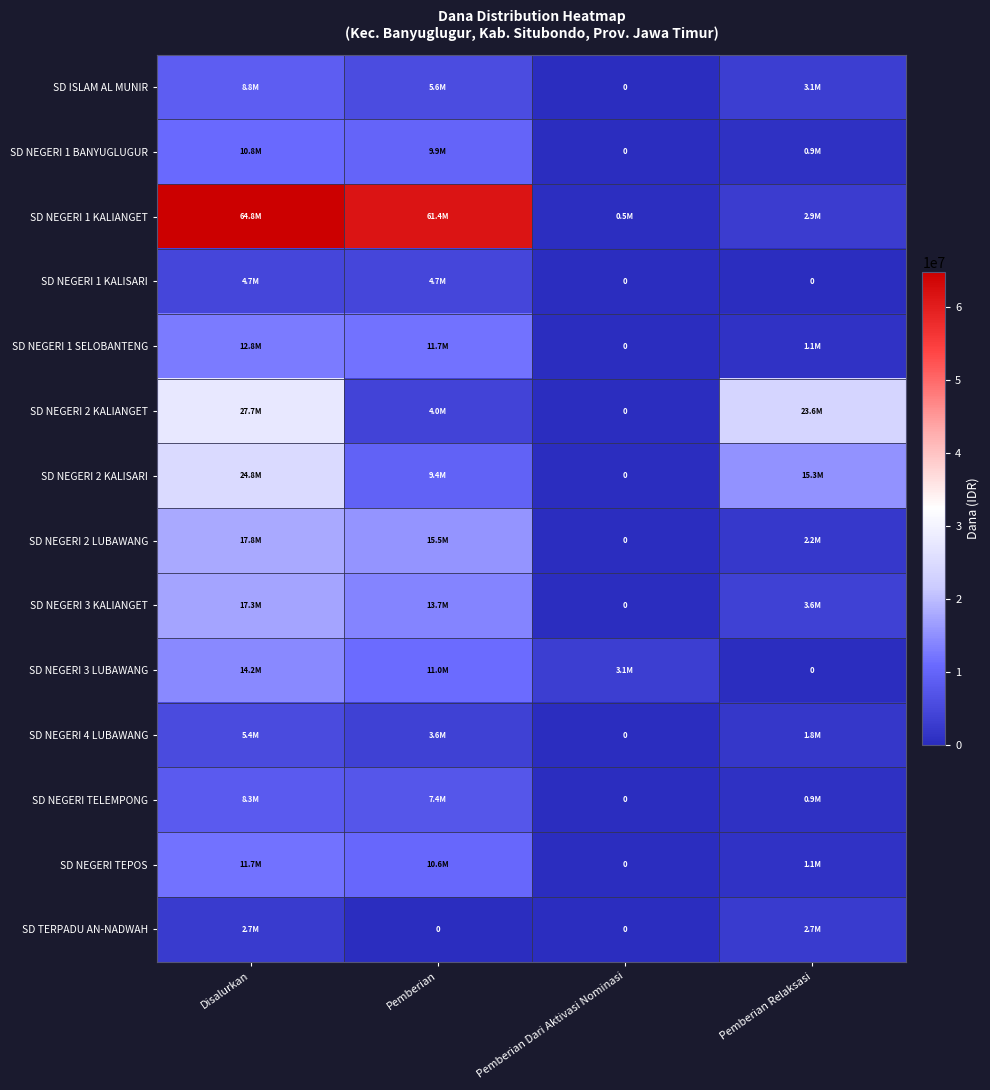

True or false: SD NEGERI 1 SELOBANTENG has a value of 557475 at Pemberian Relaksasi.

False